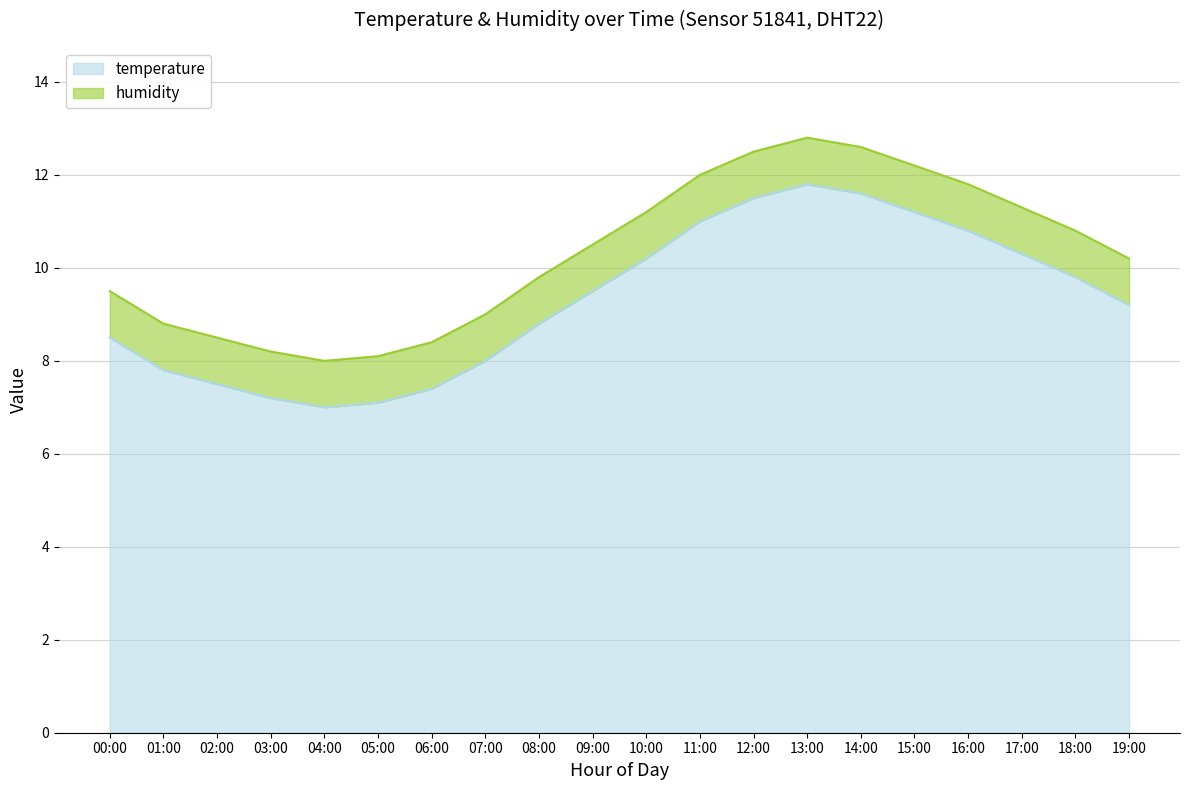

What is the value of the 7th point from the left?

7.4